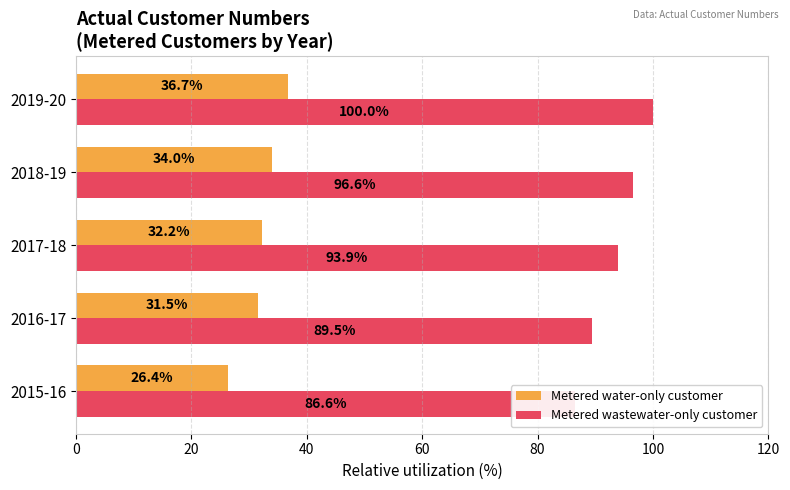

How many bars are there in total?

10